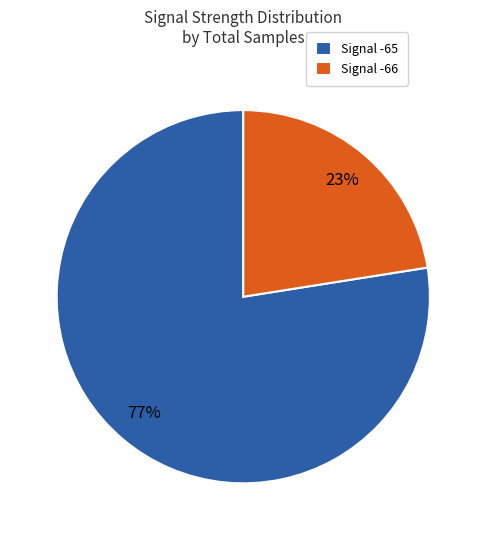

Which category has the smallest portion of the pie?

Signal -66